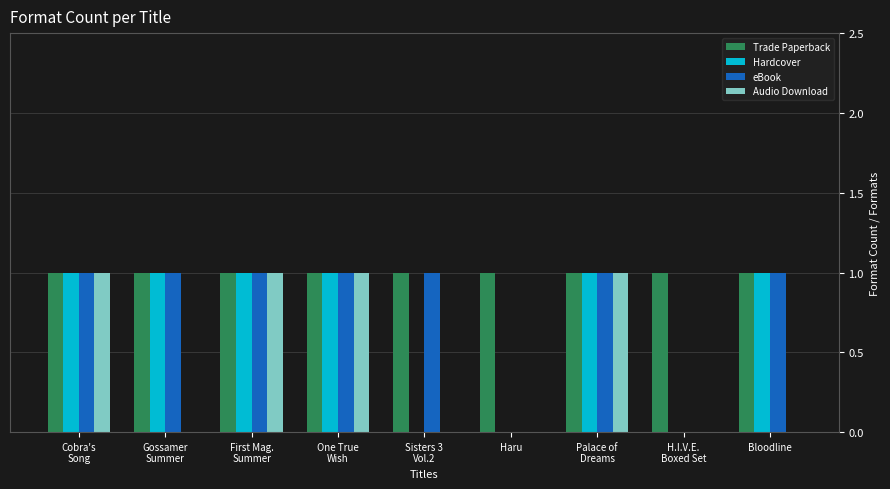

The value of eBook at Bloodline is 1. True or false?

True